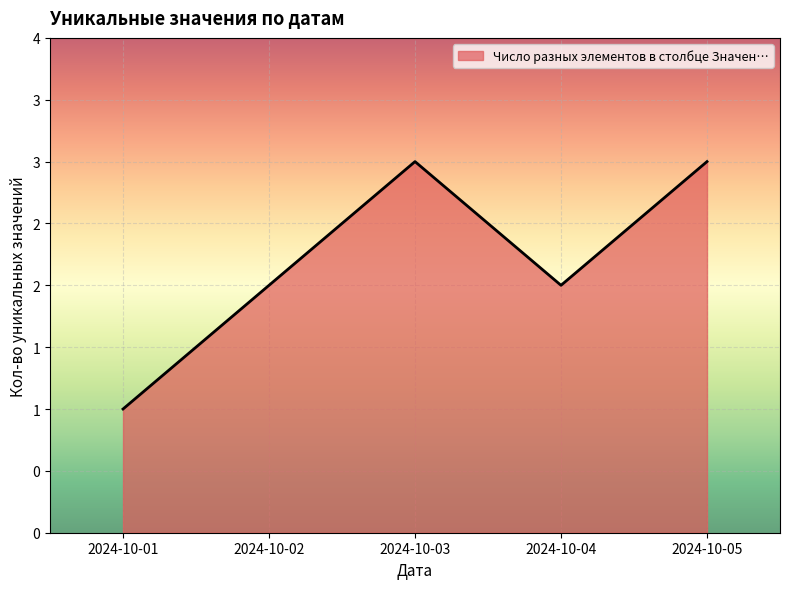

Which has a higher value, 2024-10-05 or 2024-10-01?

2024-10-05